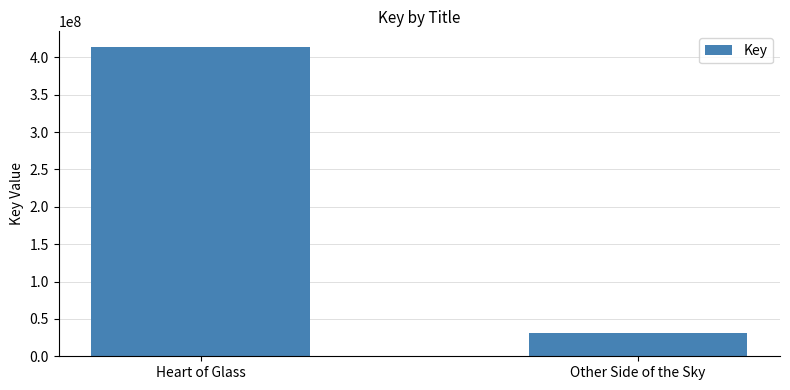

Reading left to right, extract all data points from this chart.

414190528	31397998